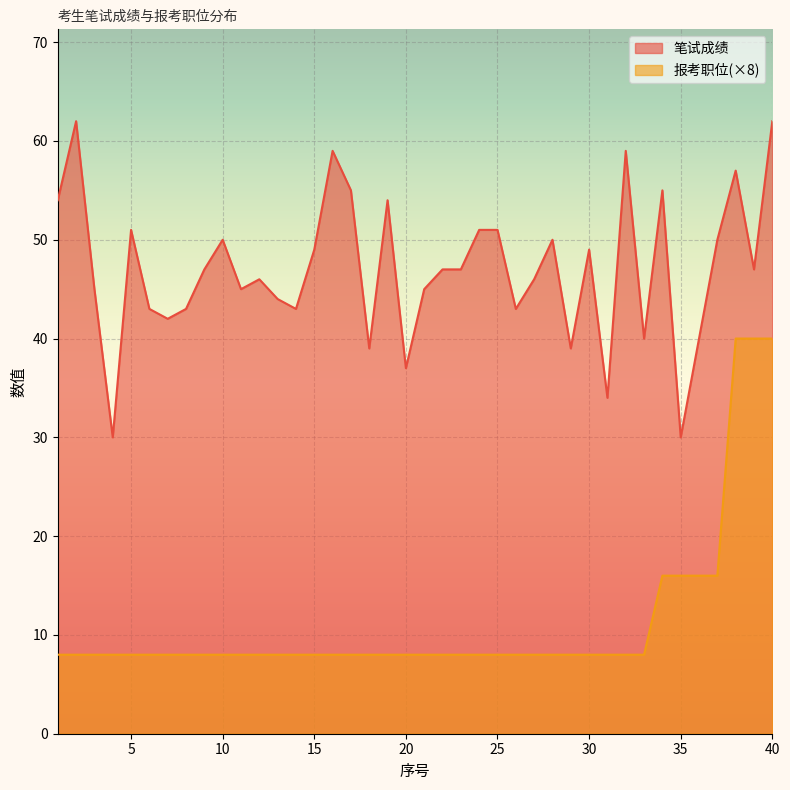

What are all the series names shown in the legend?

笔试成绩, 报考职位(×8)